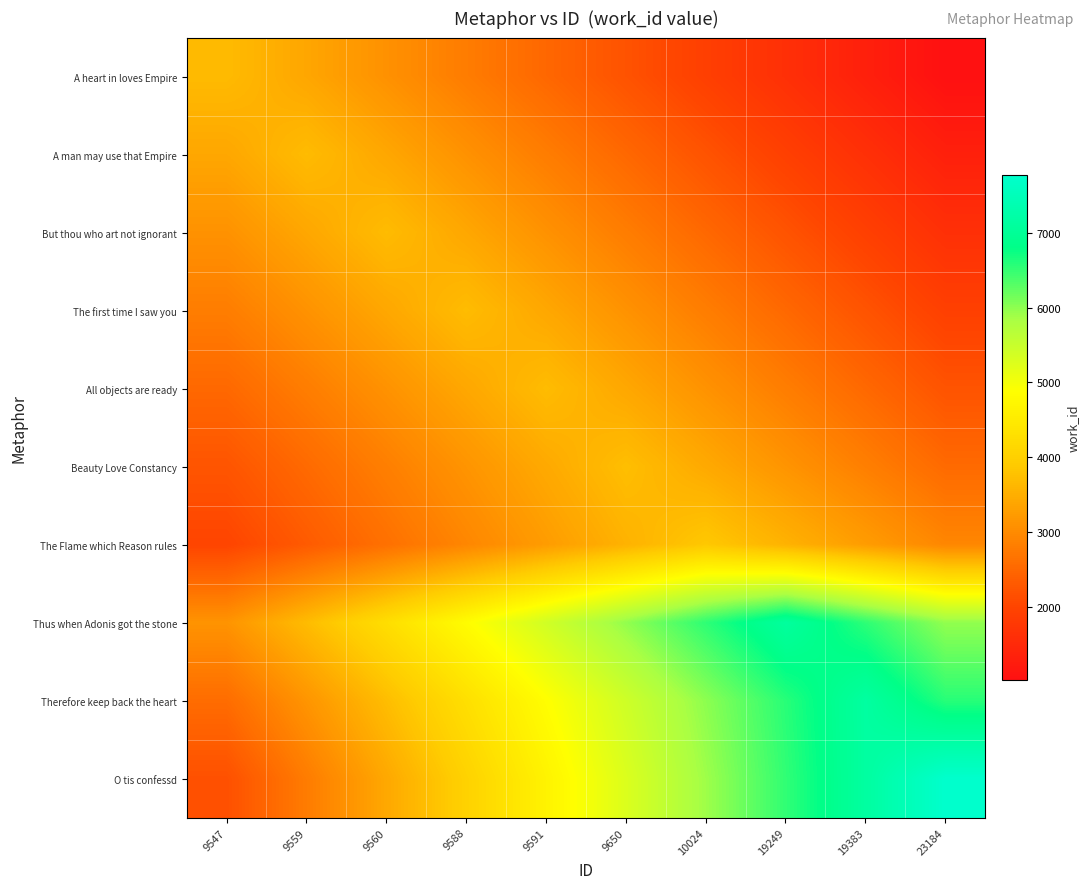

What is the spread (max minus min) of values at 9591?

2895.4